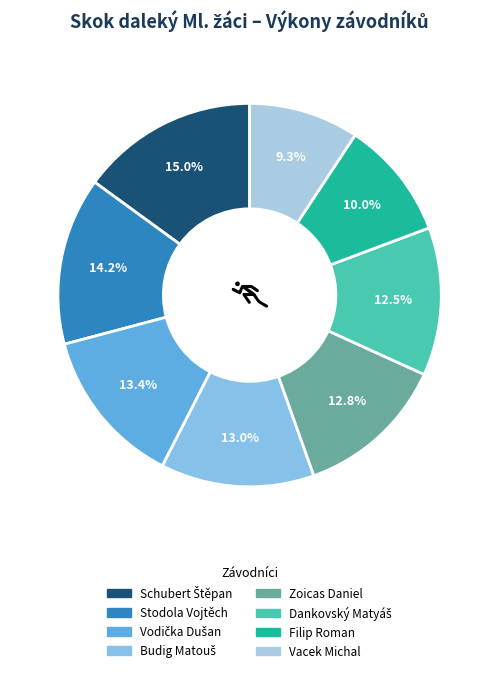

Count the number of slices in the pie.

8